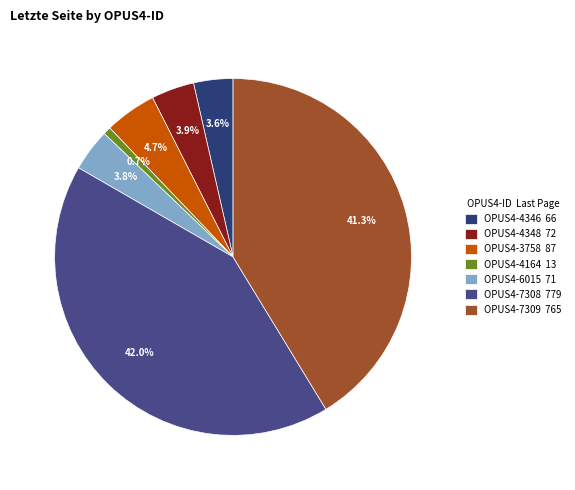

Does OPUS4-7309 represent more than half of the total?

No